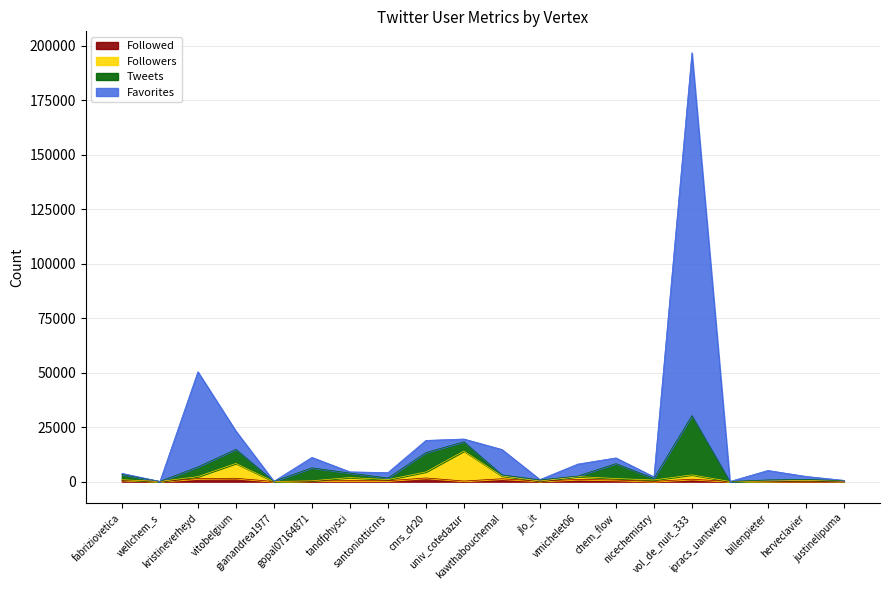

Is it true that Followed equals 119 at ipracs_uantwerp?

False